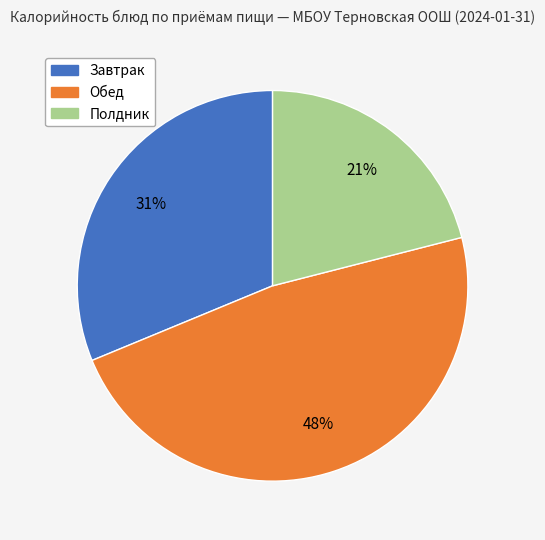

To the nearest percent, what is the difference between the largest and smallest slice percentages?

27%